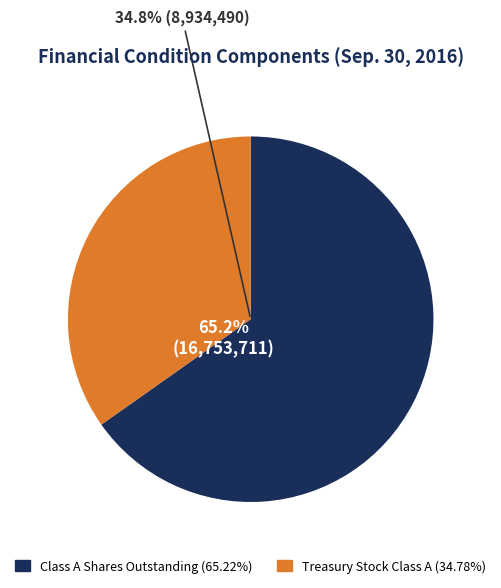

Do Property and Equipment and Class A Common Stock - Shares Outstanding together represent more than half of the pie?

Yes